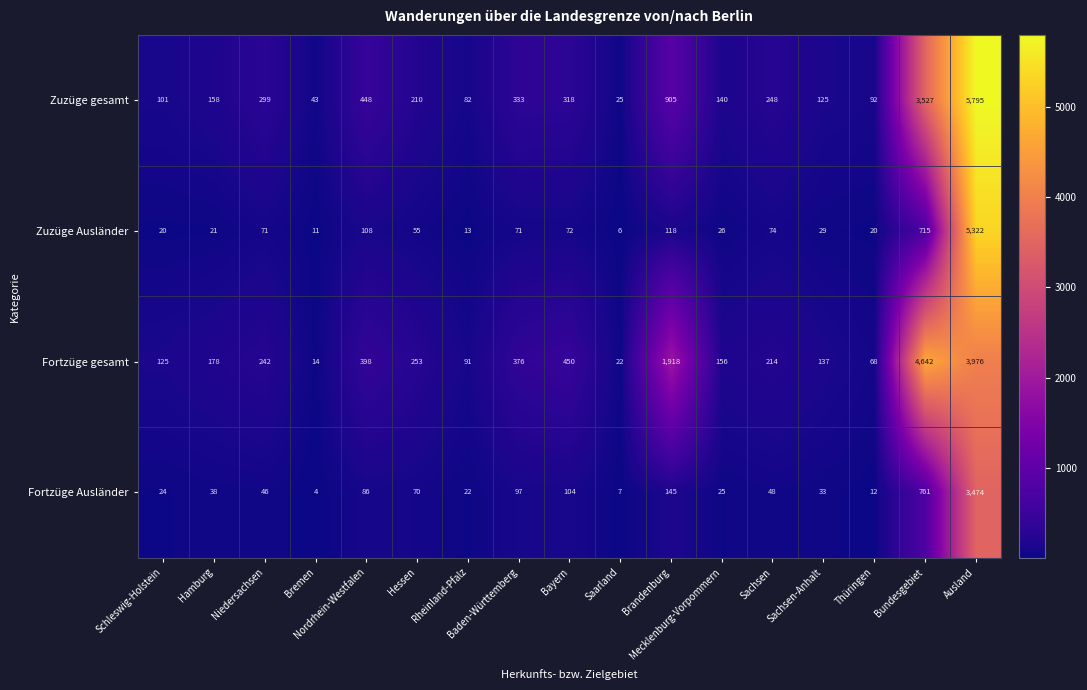

At Sachsen-Anhalt, list the series in order from smallest to largest.

Zuzüge Ausländer, Fortzüge Ausländer, Zuzüge gesamt, Fortzüge gesamt